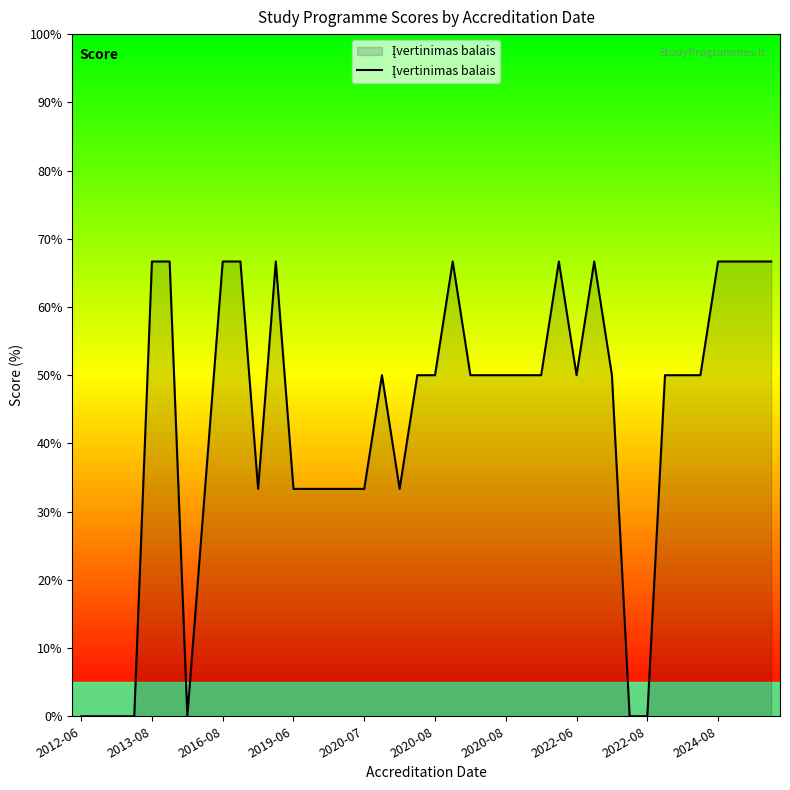

What is the maximum value shown in the chart?

66.7